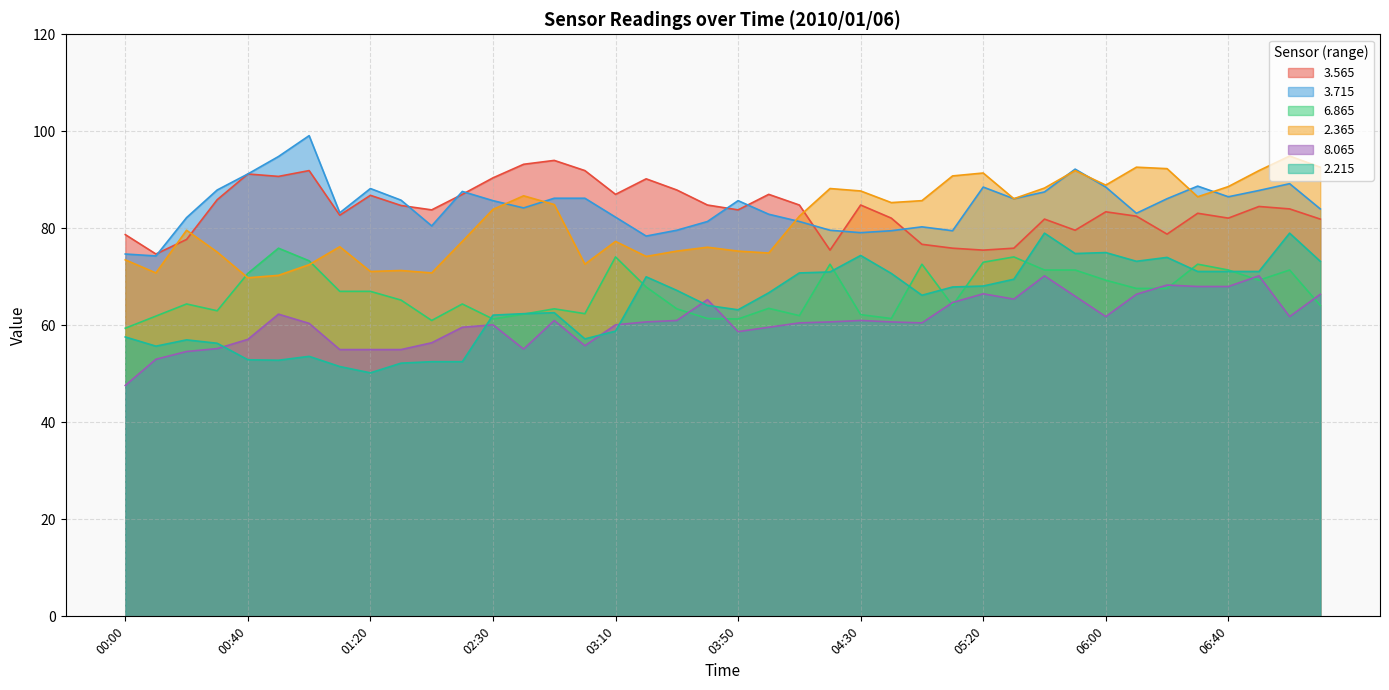

Which series has the widest spread of values?

2.215